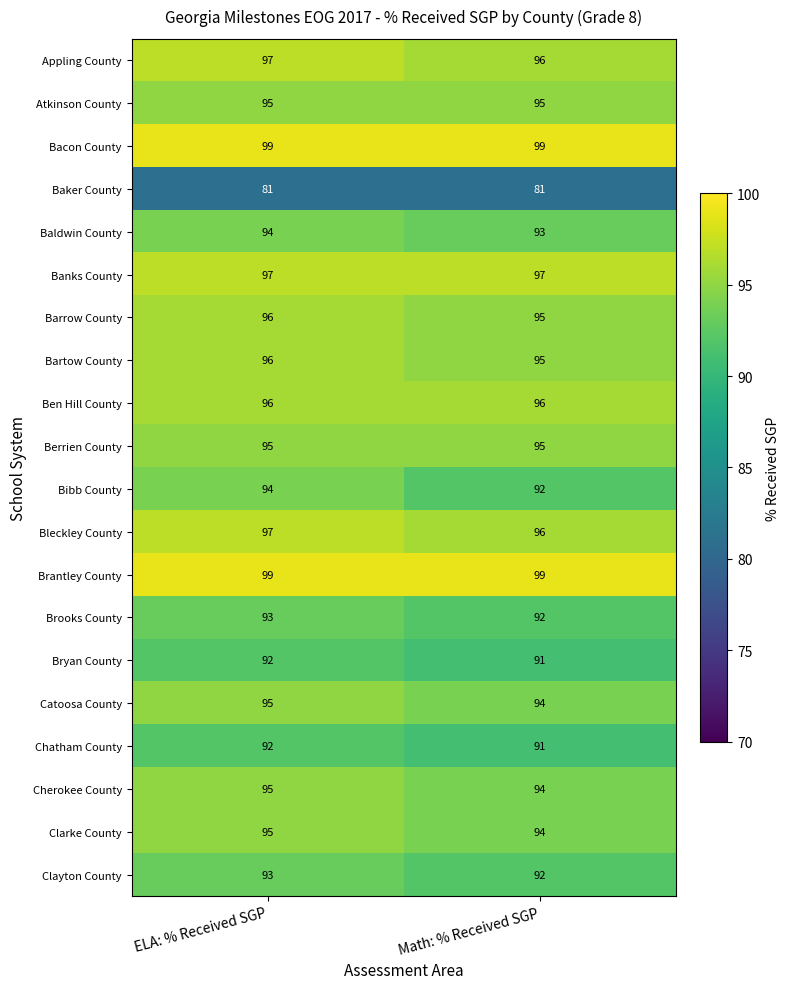

Which series has the widest spread of values?

Bibb County